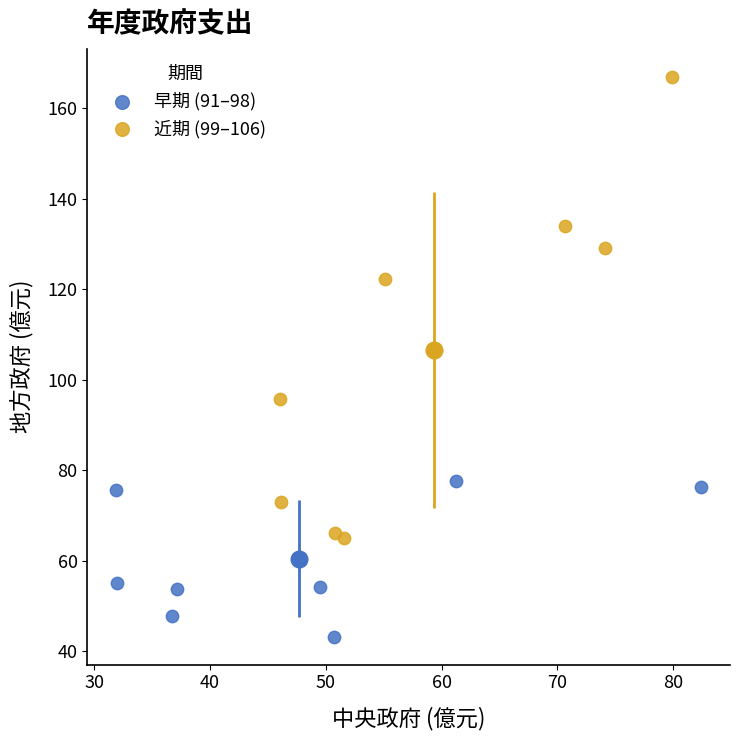

Which series reaches the minimum Y coordinate?

早期 (91–98)